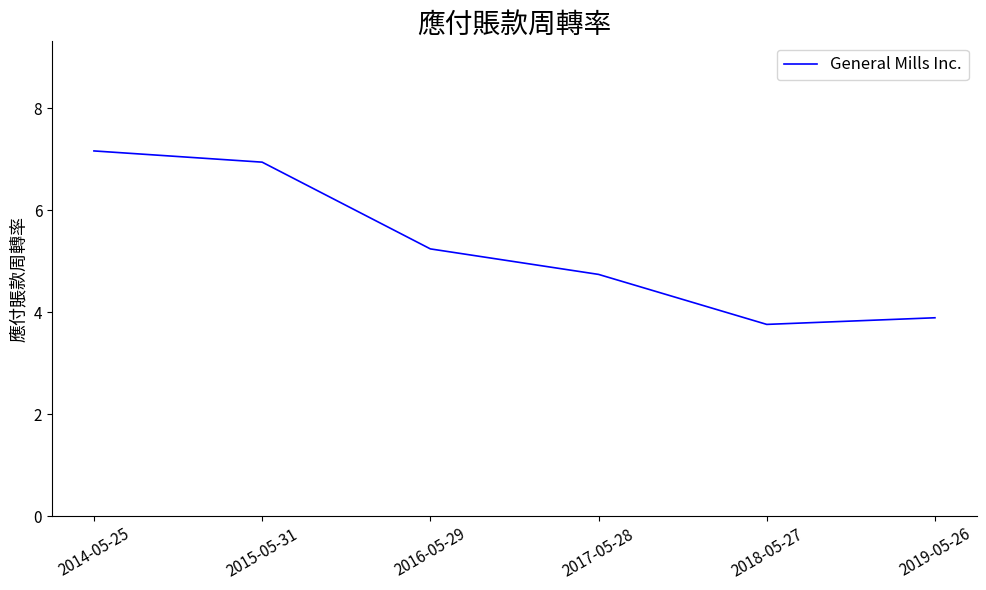

Rank the categories by value from highest to lowest.

2014-05-25, 2015-05-31, 2016-05-29, 2017-05-28, 2019-05-26, 2018-05-27